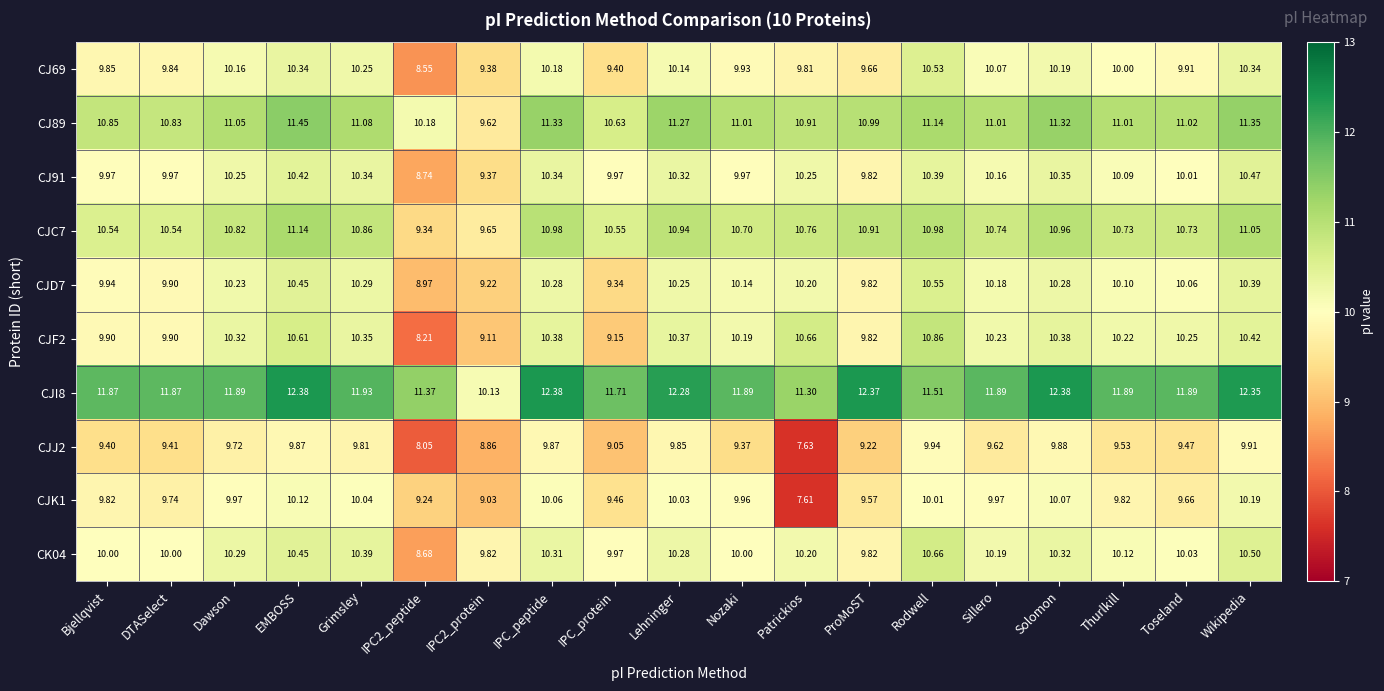

Where does the CJJ2 series first go above 9?

Bjellqvist